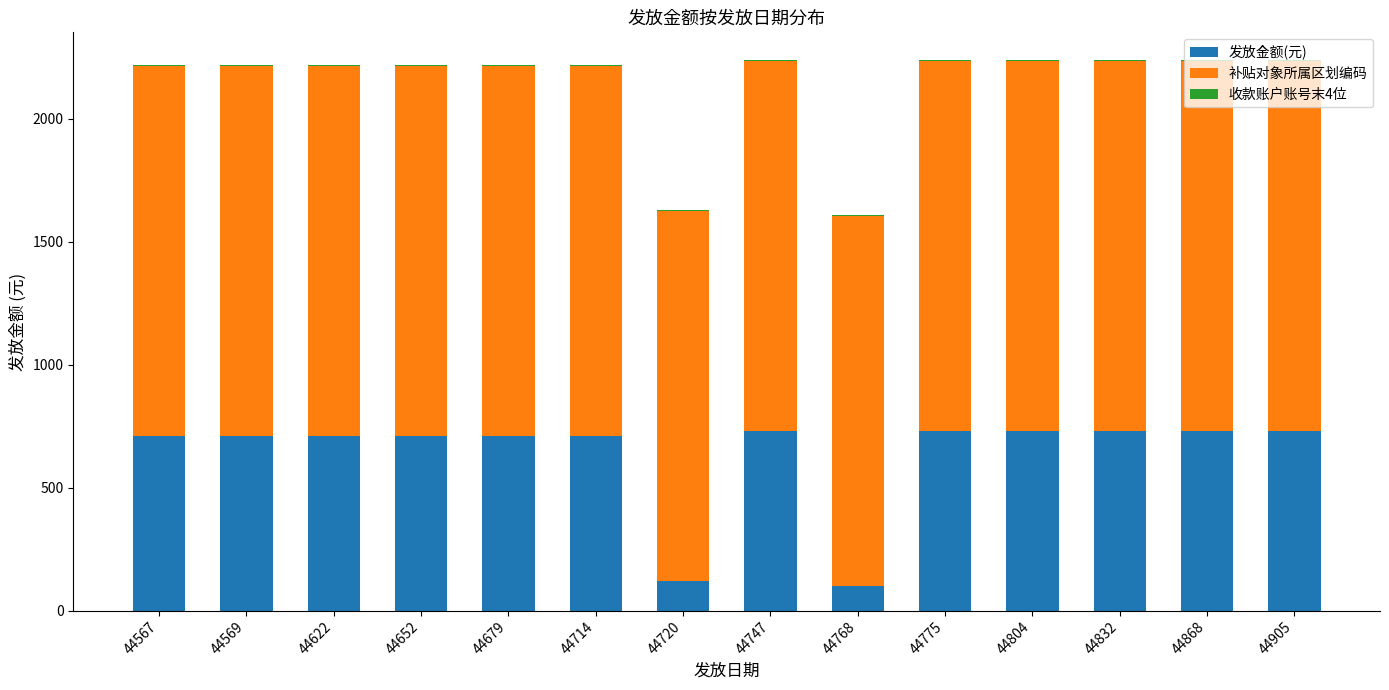

The value of 发放金额(元) at 44679 is 710.0. True or false?

True